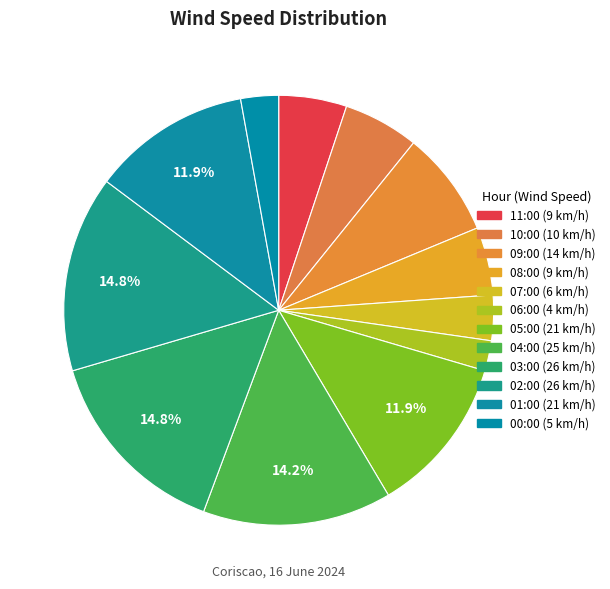

To the nearest percent, what is the combined percentage of 03:00 and 07:00?

18%